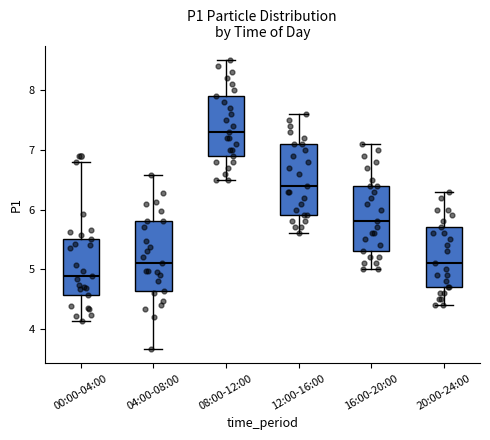

Which box has the highest median line?

08:00-12:00